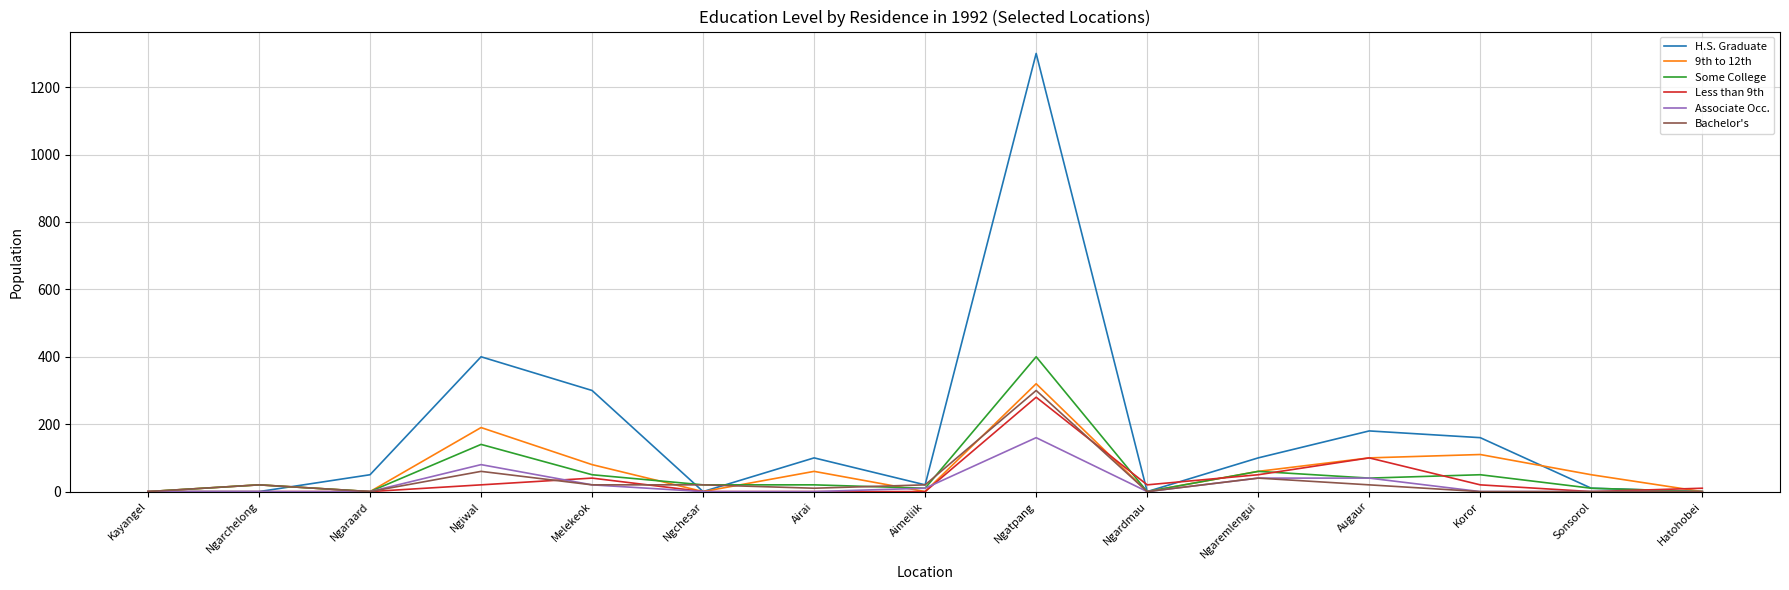

True or false: Some College and 9th to 12th intersect in this chart.

True